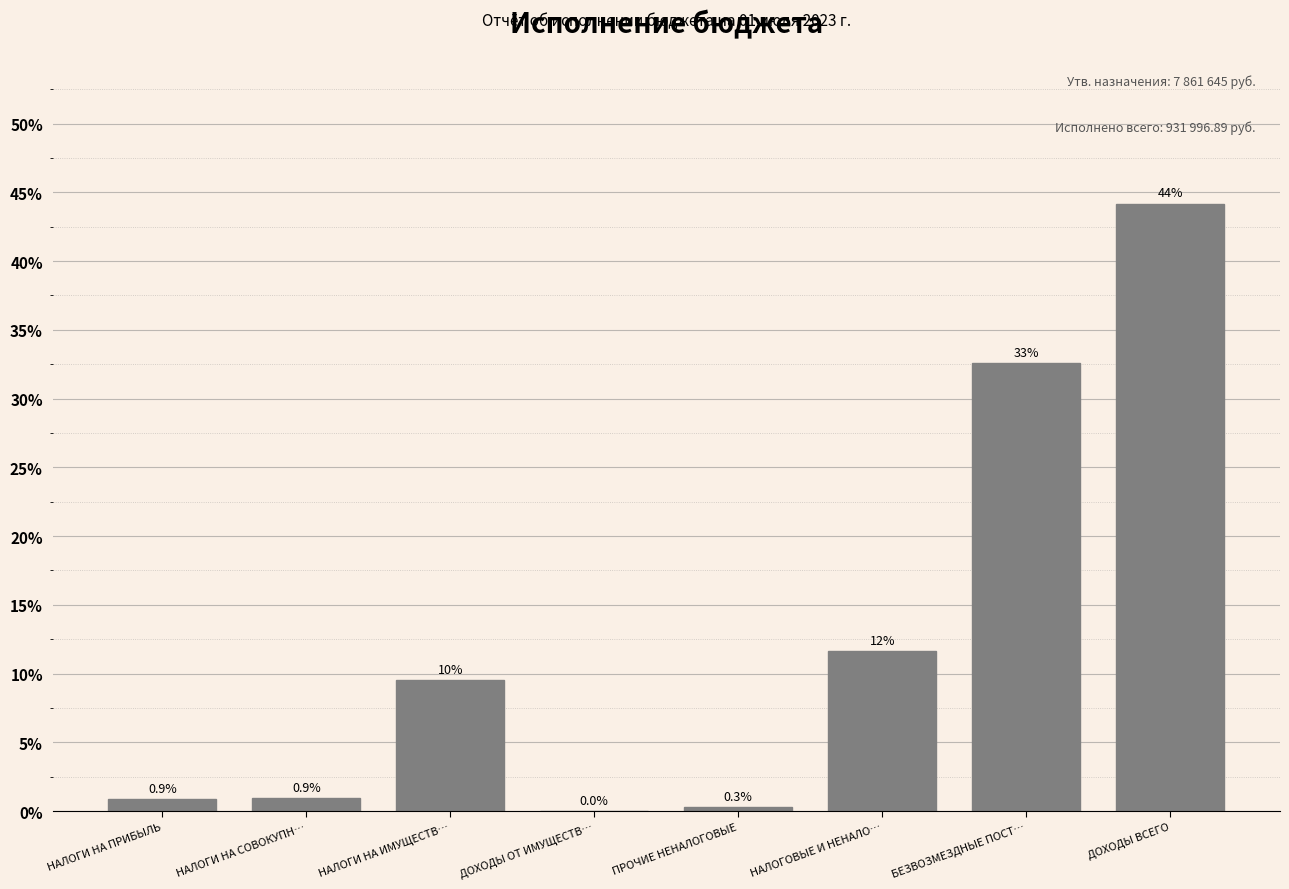

What is the greatest value displayed?

44.2